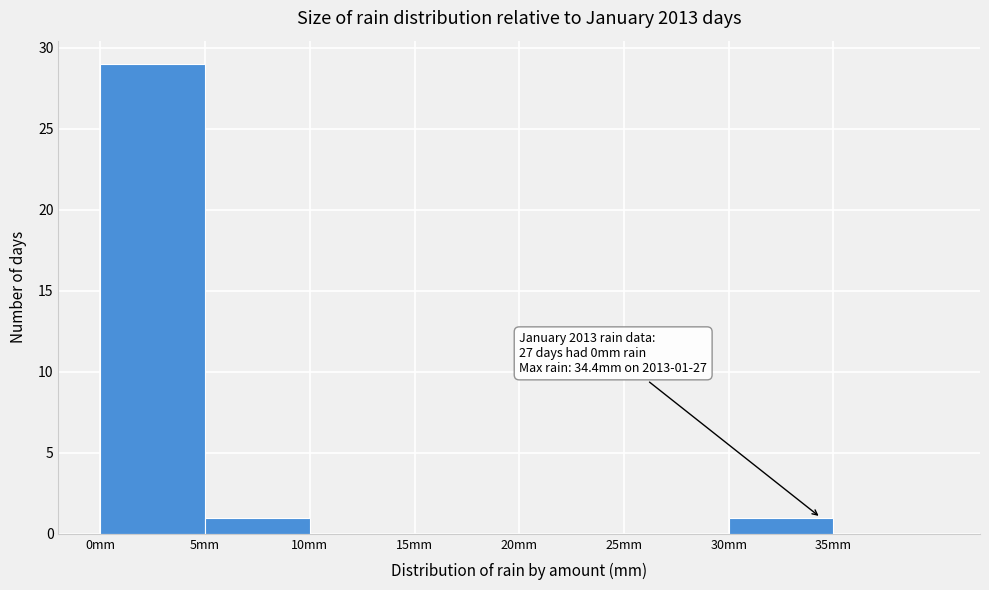

Which range on the x-axis has the tallest bar?

0 to 5